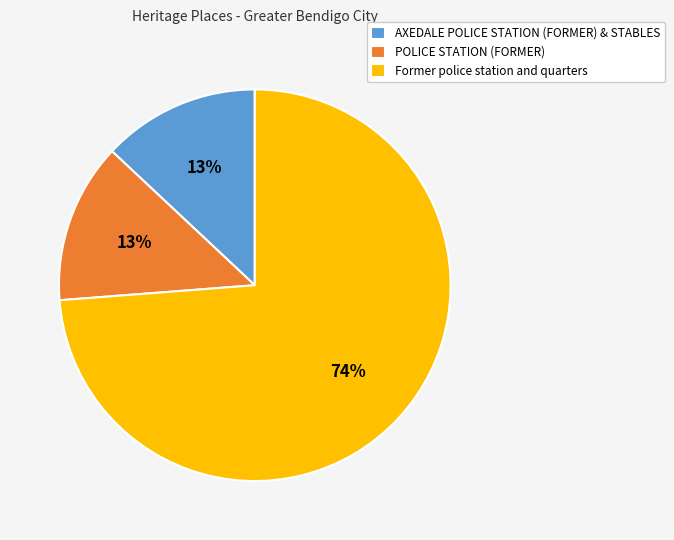

Approximately how many times larger is the value at AXEDALE POLICE STATION (FORMER) & STABLES compared to POLICE STATION (FORMER)?

1.0